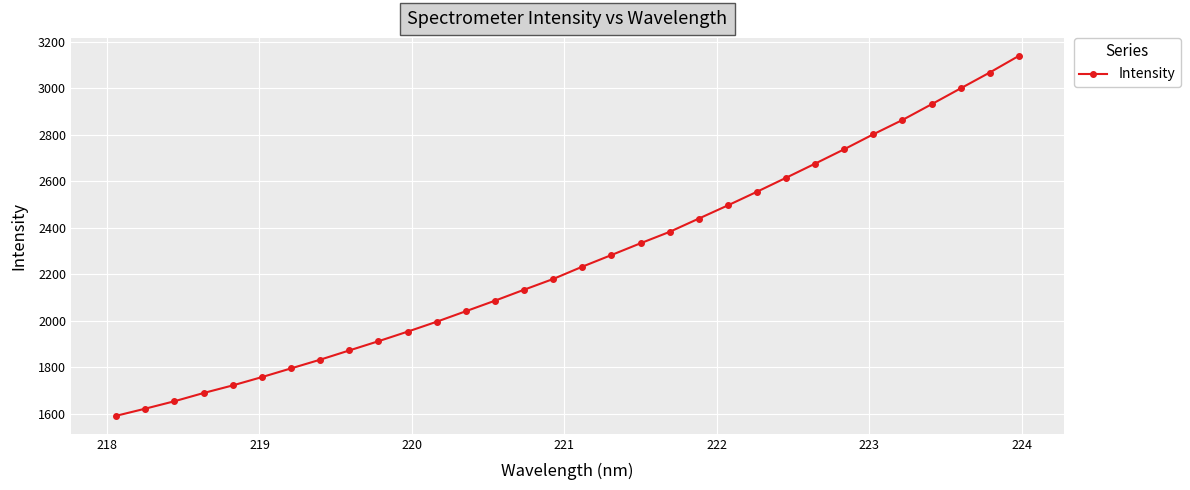

What is the value of the 14th point from the left?

2086.2